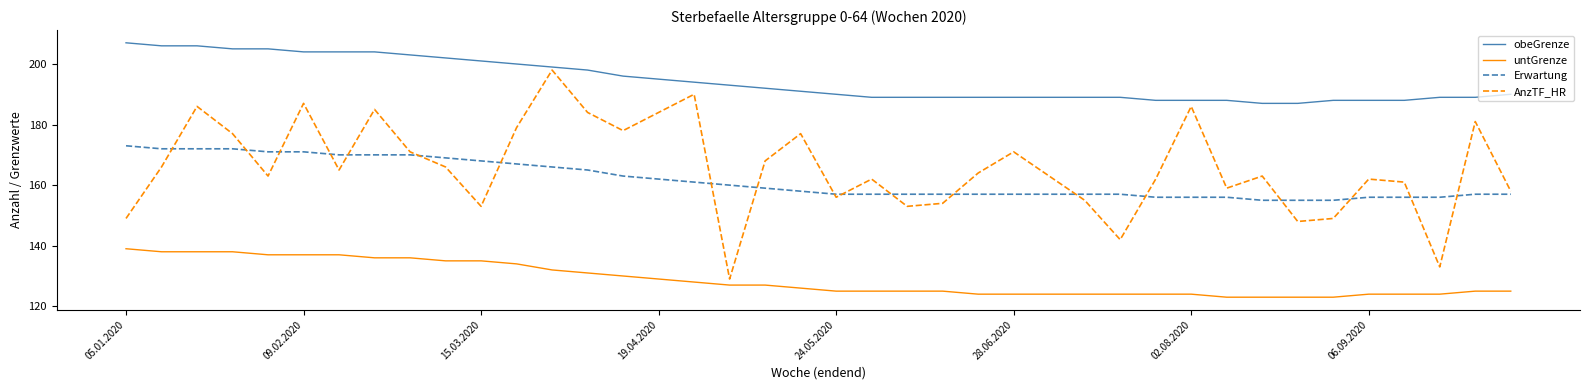

What is the smallest value displayed?

123